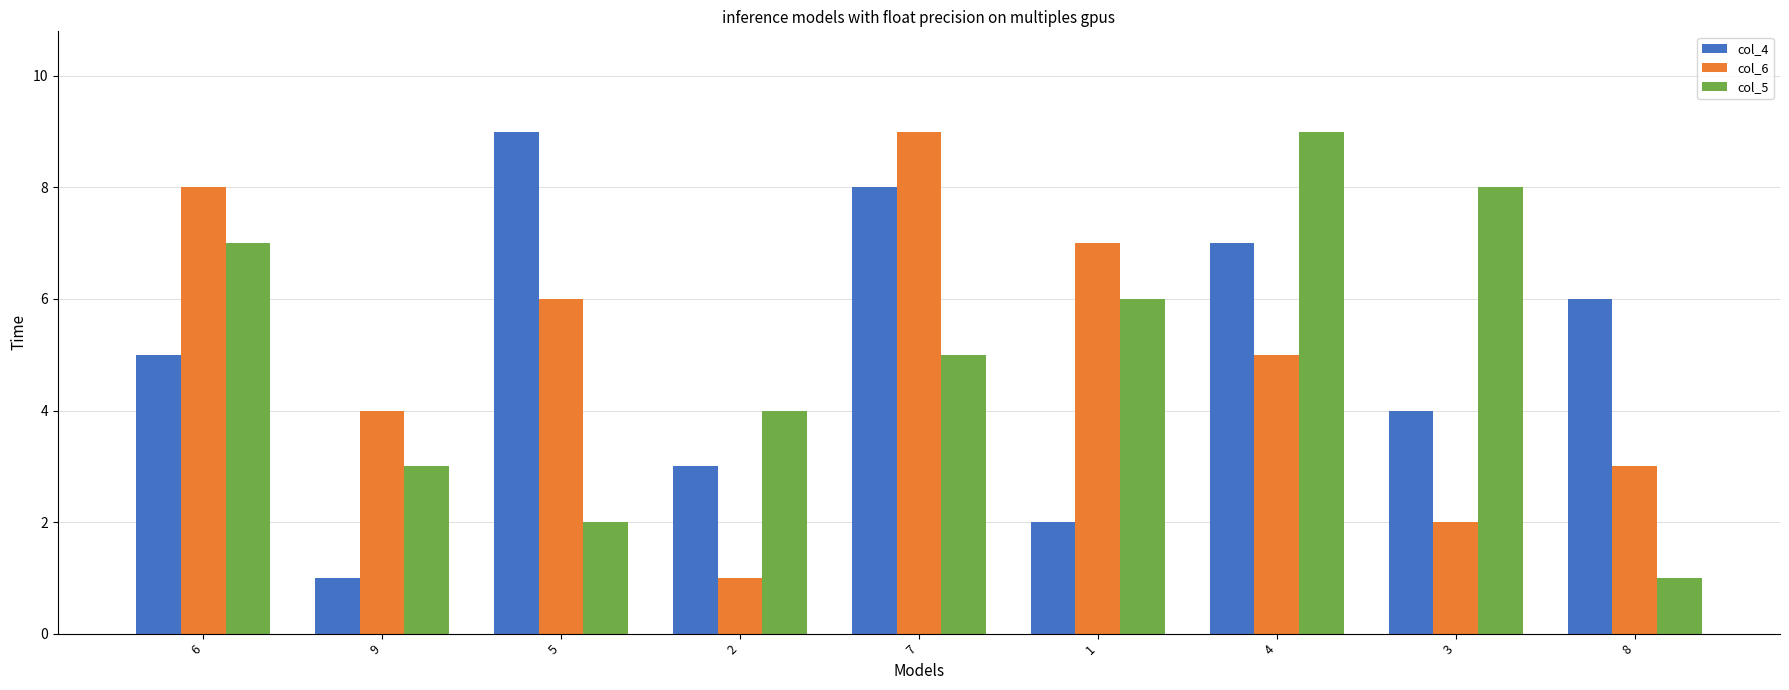

The col_4 series shows 1 at 1. True or false?

False